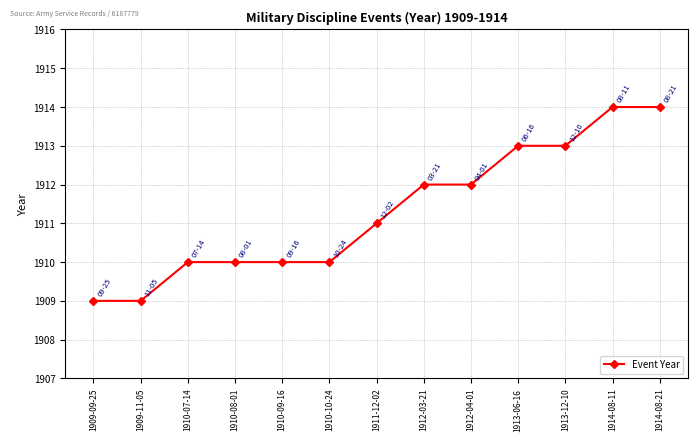

What is the sum of all values?

24847